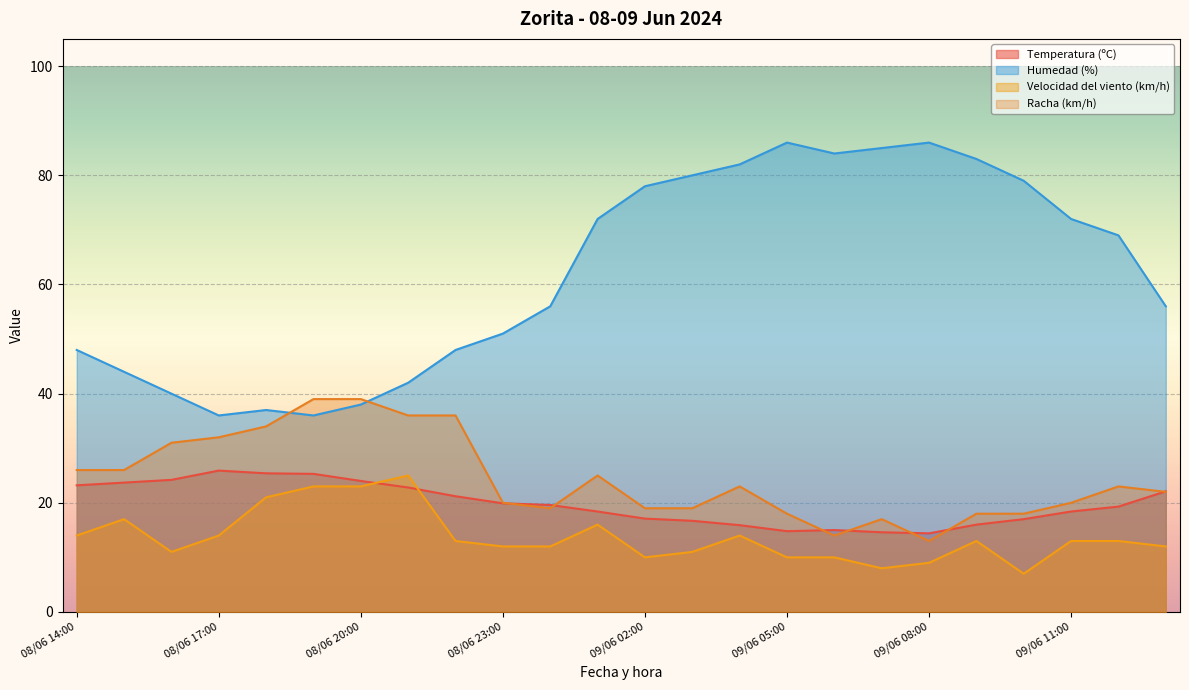

True or false: Velocidad del viento (km/h) and Racha (km/h) intersect in this chart.

False